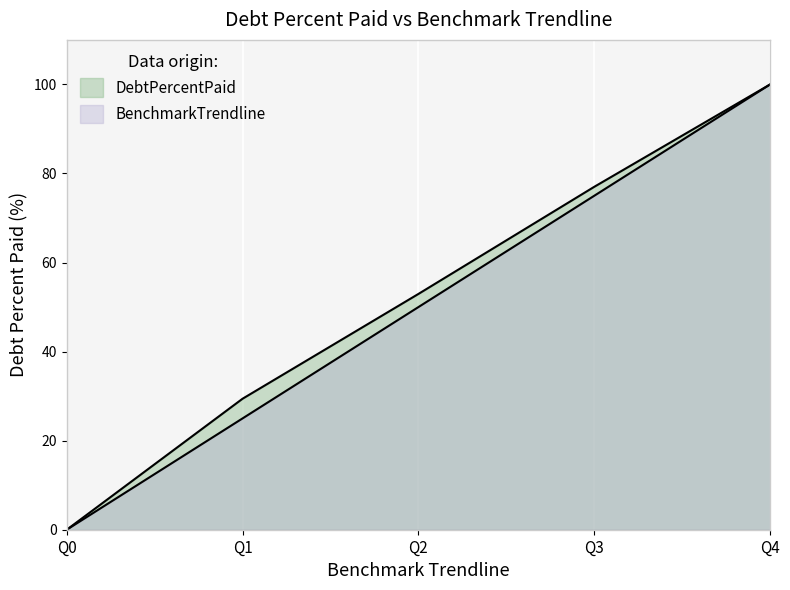

True or false: DebtPercentPaid has more than 2 points higher than both neighbors.

False